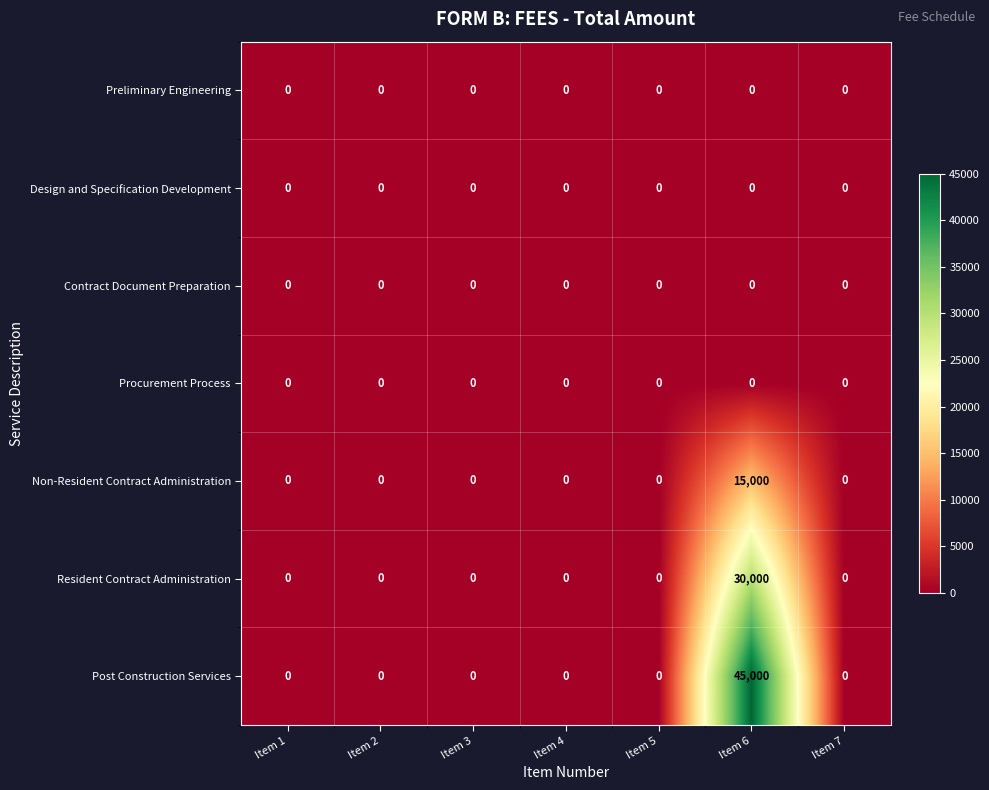

At which category is the sum across all series the highest?

Item 6